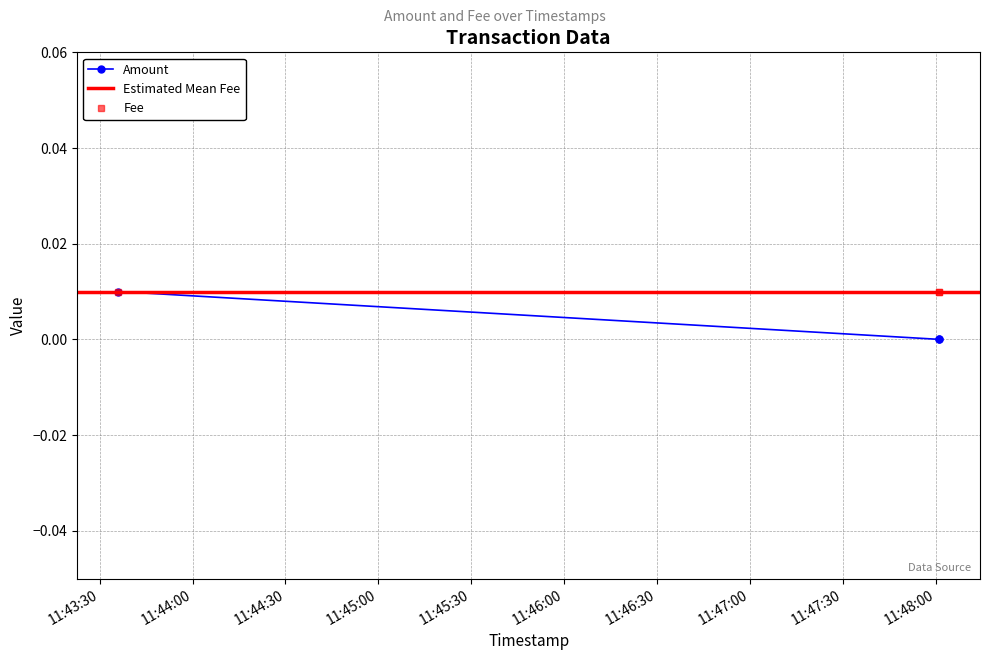

Between 2023-05-01 11:43:36 and 2023-05-01 11:48:01, which is larger?

2023-05-01 11:43:36